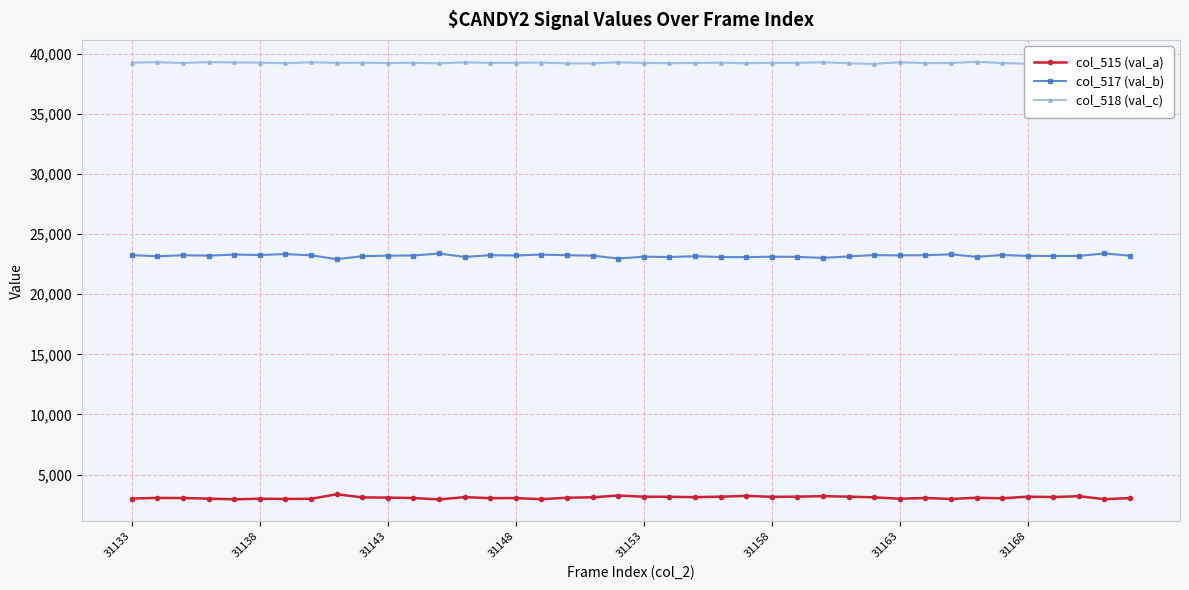

What is the highest value of the col_517 (val_b) series?

23400